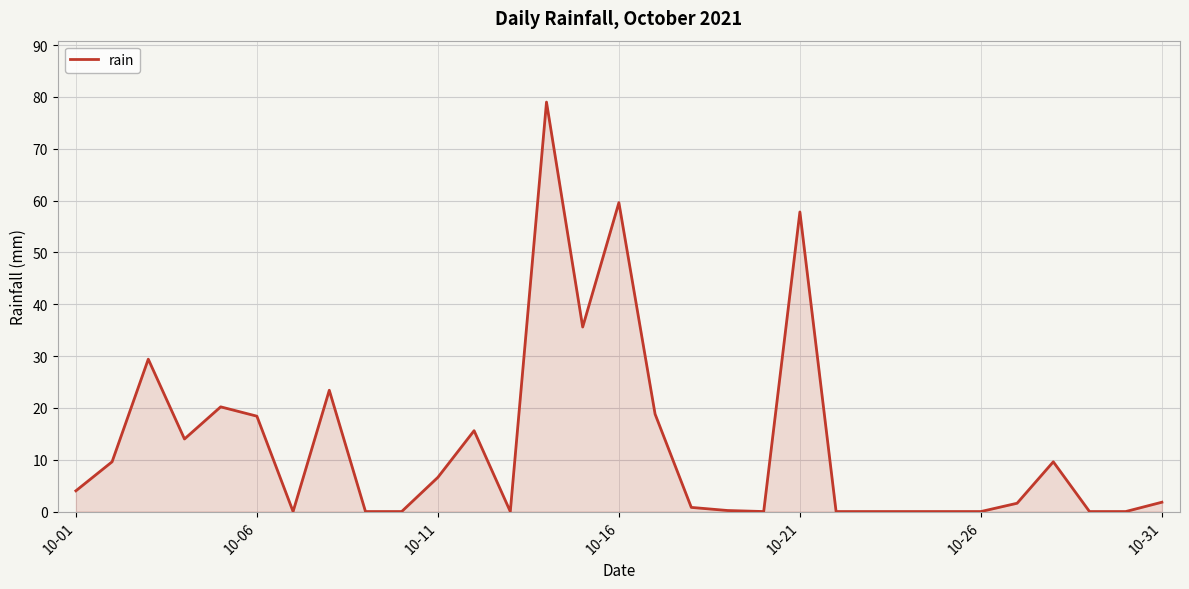

What is the maximum value shown in the chart?

79.0